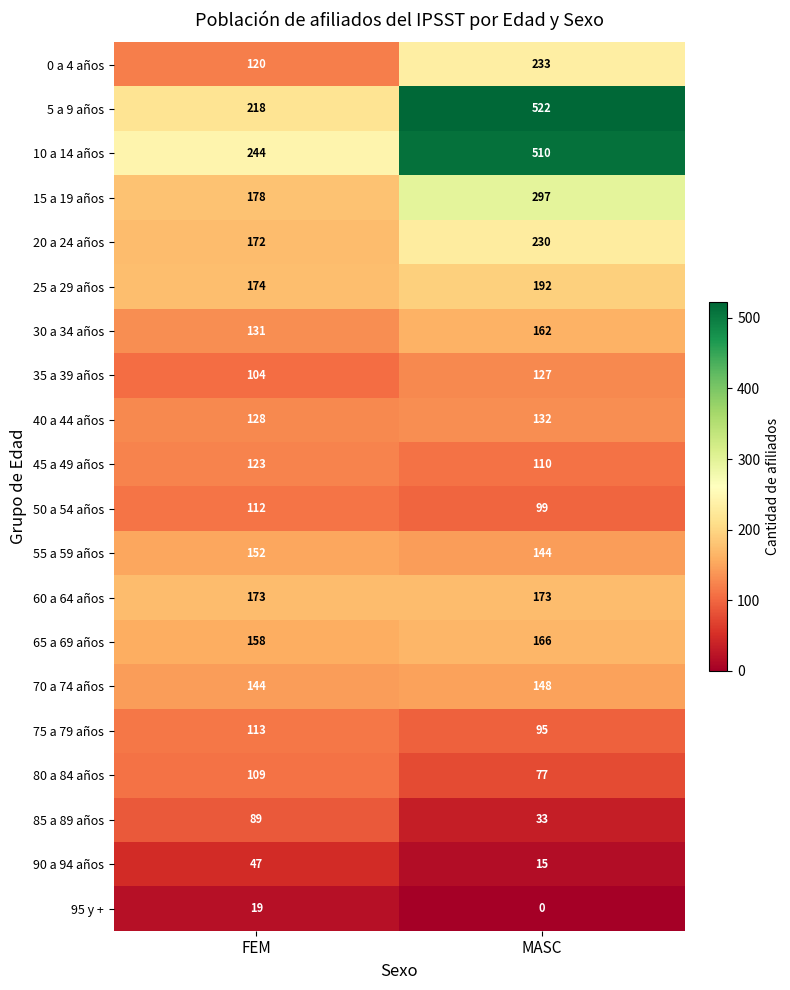

What is the difference between the maximum and minimum values in the 40 a 44 años series?

4